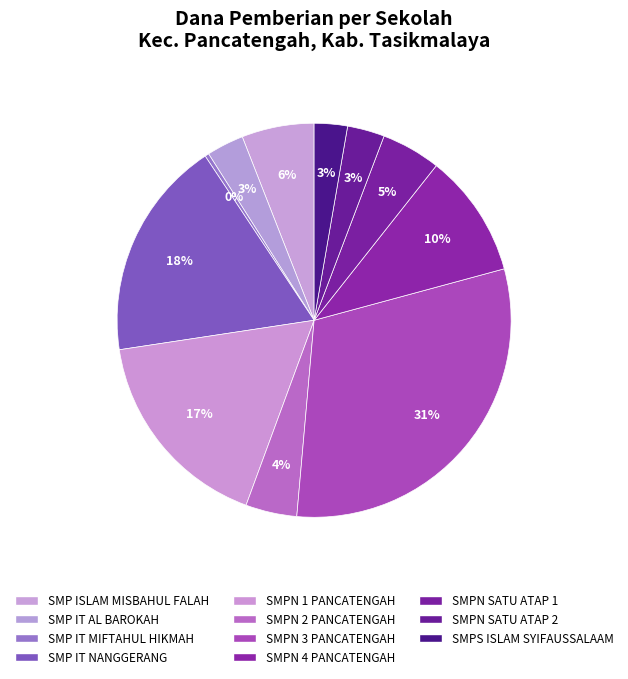

Which slice is the smallest?

SMP IT MIFTAHUL HIKMAH